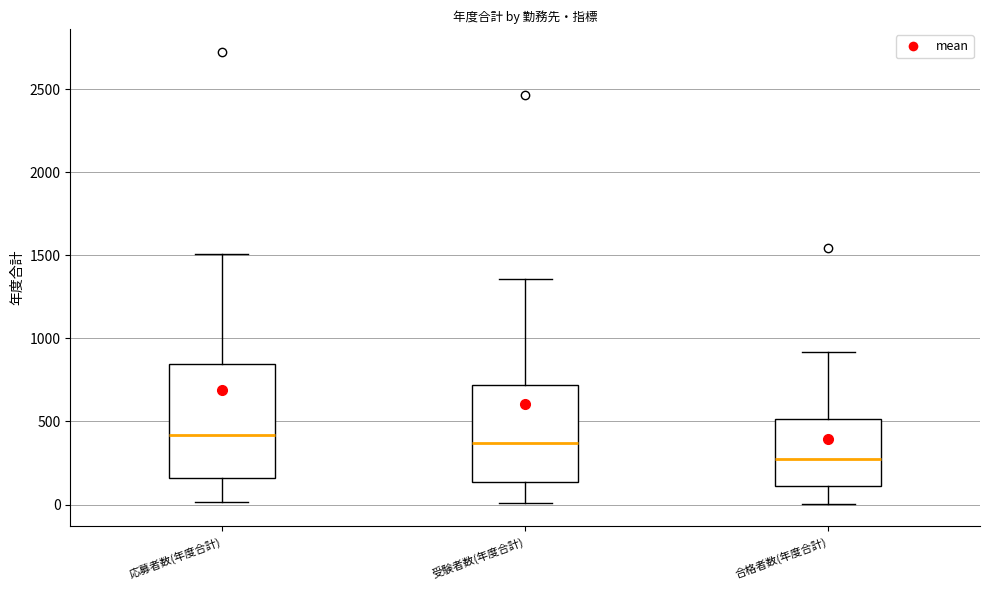

Reading left to right, read every box against the y-axis: the position of its median line, the range the box covers, and the ends of its whiskers. The values are not printed on the chart, so give them approximately, as read against the axis.

応募者数(年度合計): median 400, box 150 to 850, whiskers 0 to 1500
受験者数(年度合計): median 350, box 150 to 700, whiskers 0 to 1350
合格者数(年度合計): median 250, box 100 to 500, whiskers 0 to 900